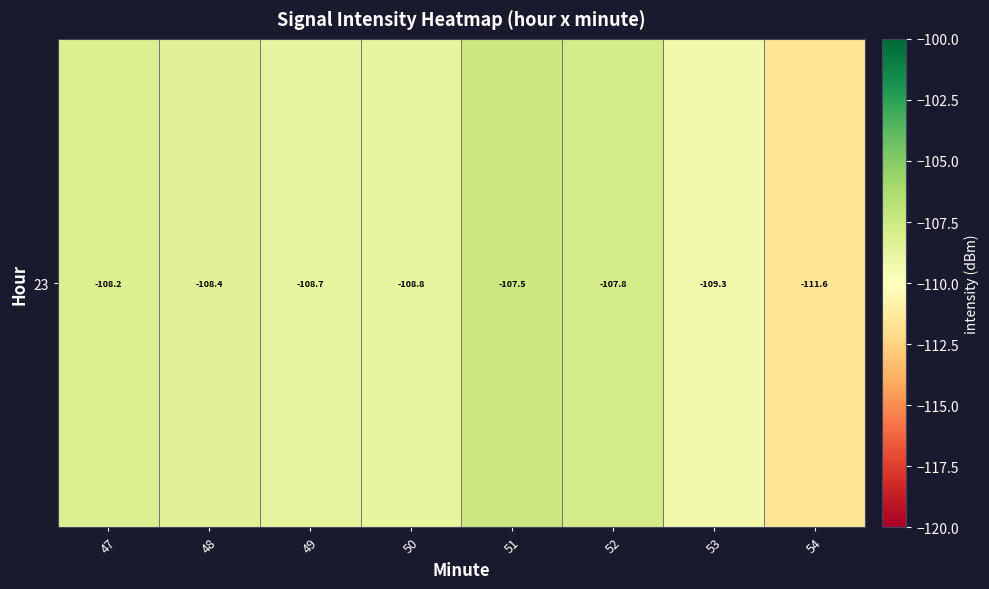

True or false: the data shows -107.5 at 51.

True